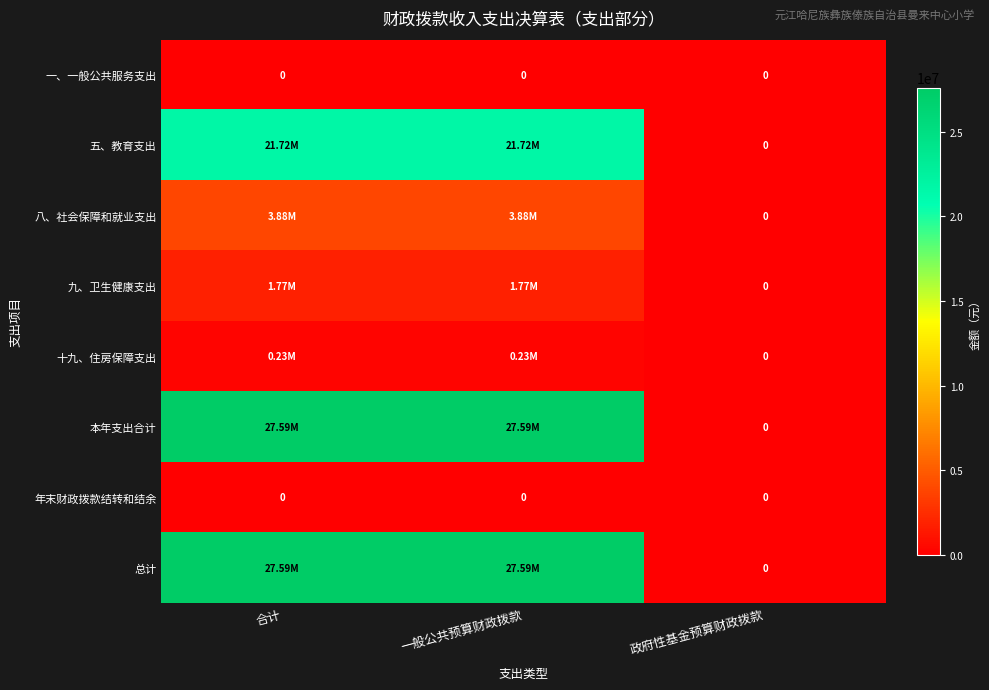

How many distinct data groups are displayed?

8